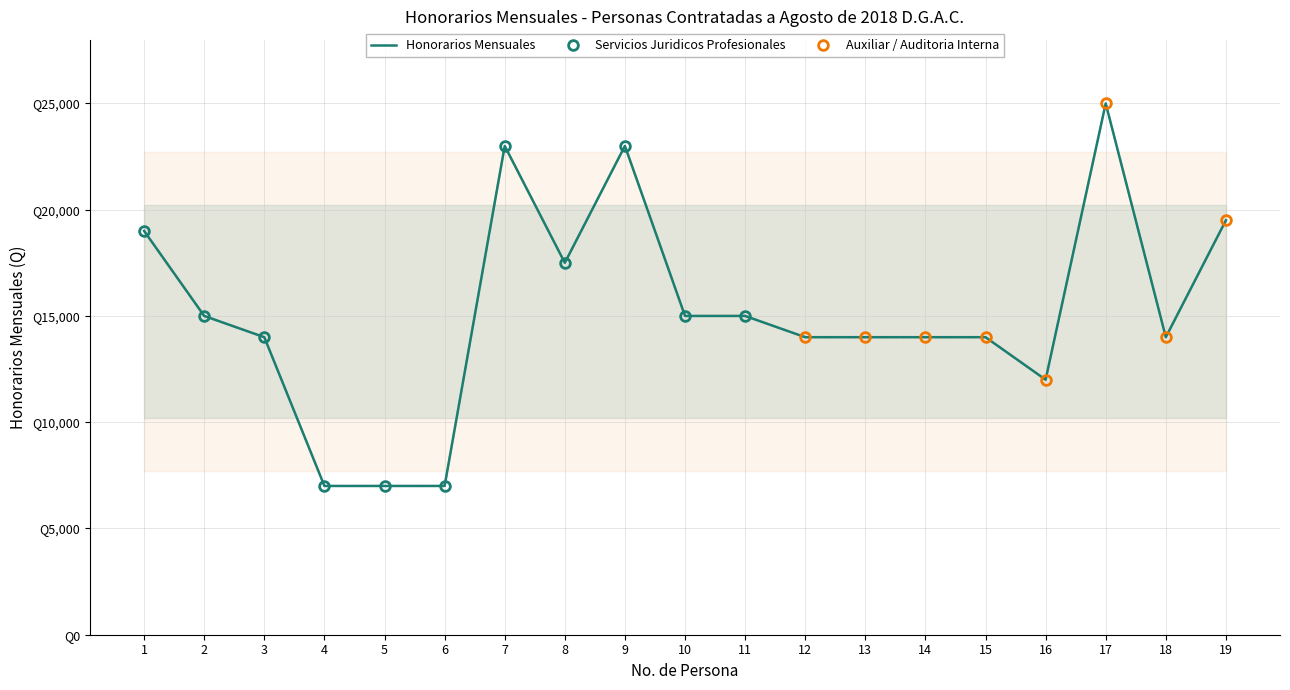

Which label corresponds to the smallest value in the chart?

4